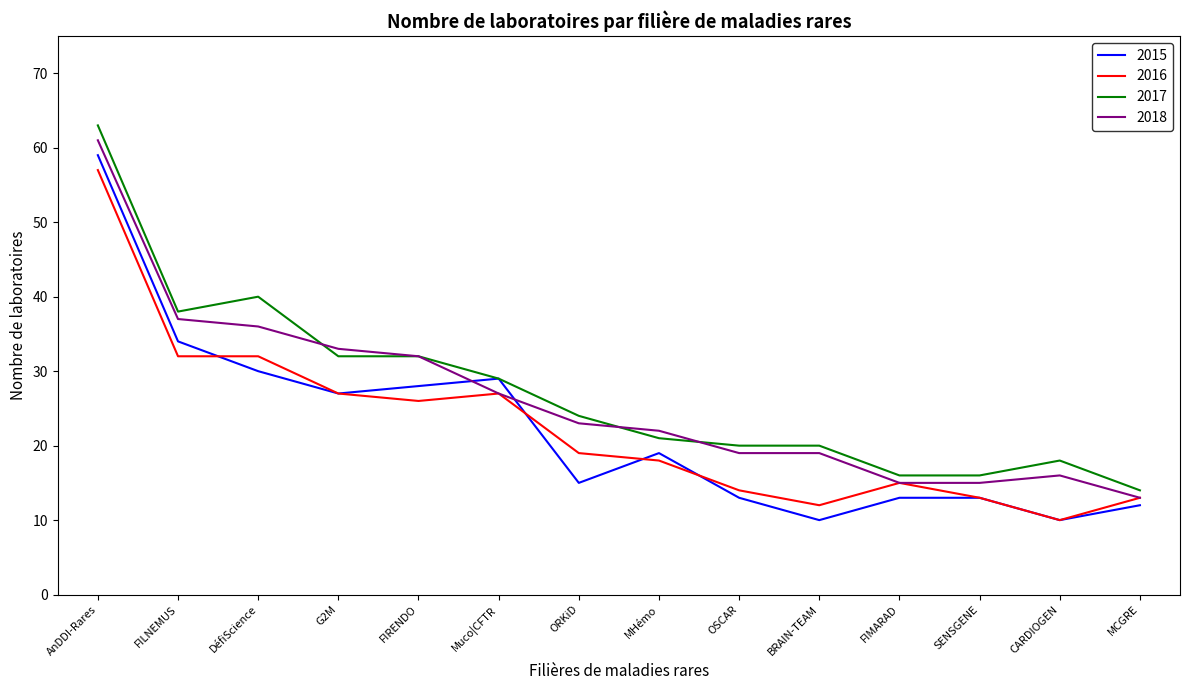

What position from the left is OSCAR?

9